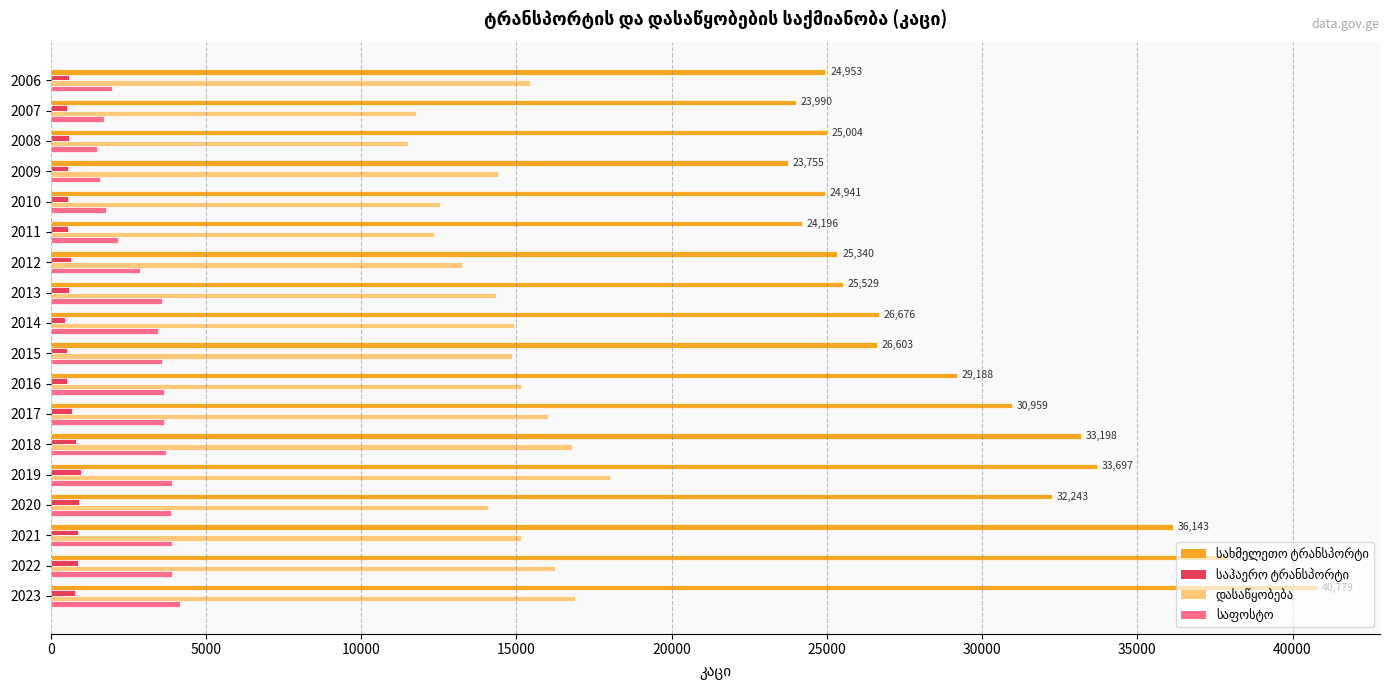

Which category has the highest value across all series?

2023